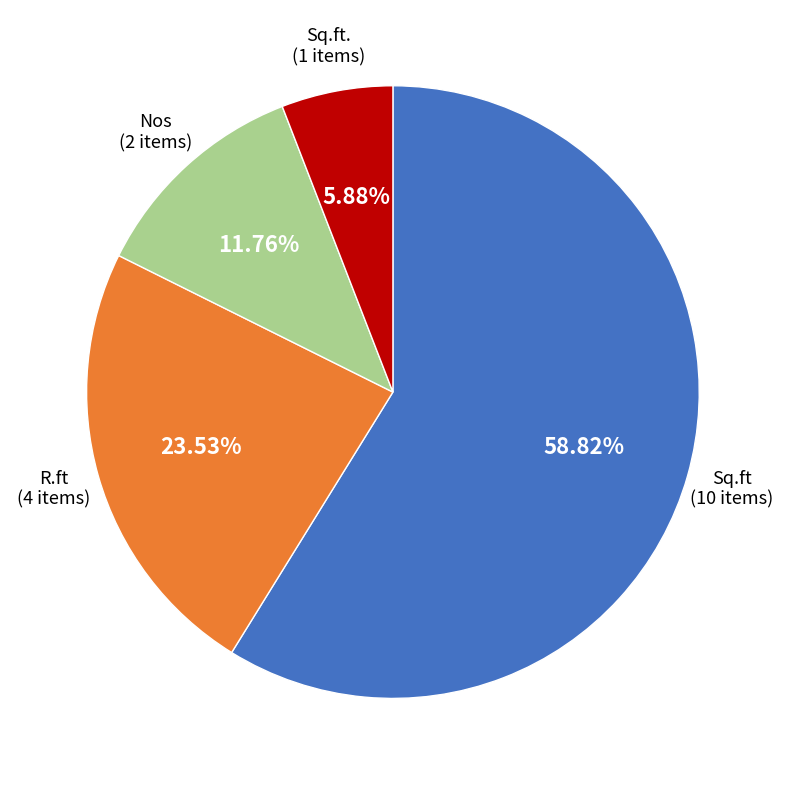

Count the number of slices in the pie.

4